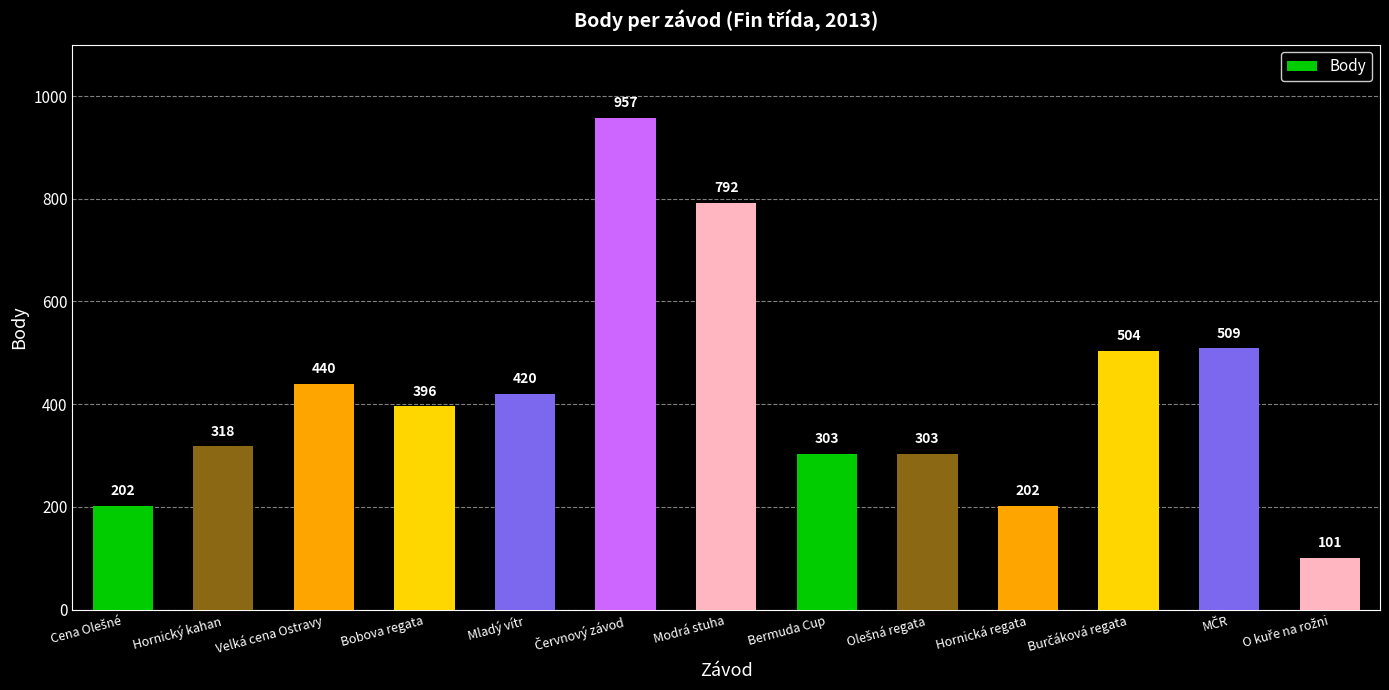

How many data points are less than 396?

6